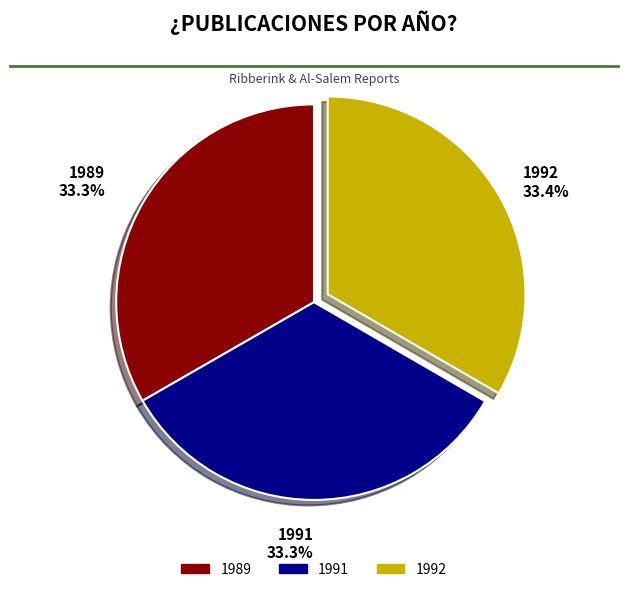

What percentage is NOT represented by 1989?

66.7%